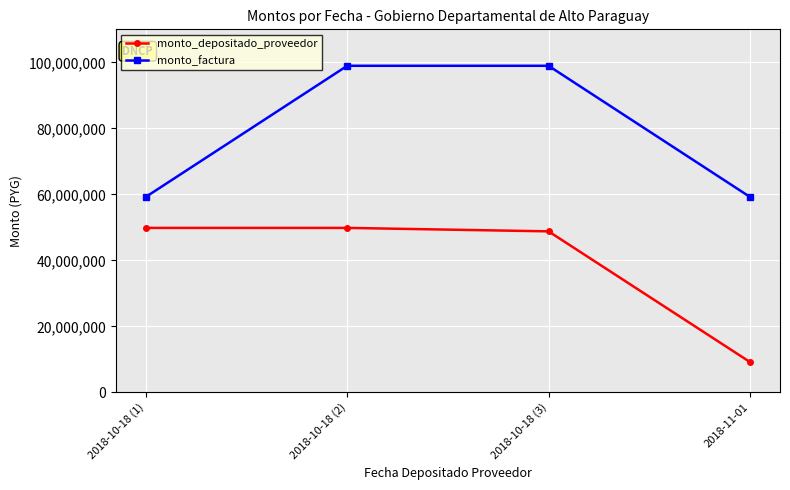

Reading left to right, what are all the values shown in this chart?

monto_depositado_proveedor: 49821818	49821818	48776656	9207072
monto_factura: 59240000	98951100	98951100	59240000